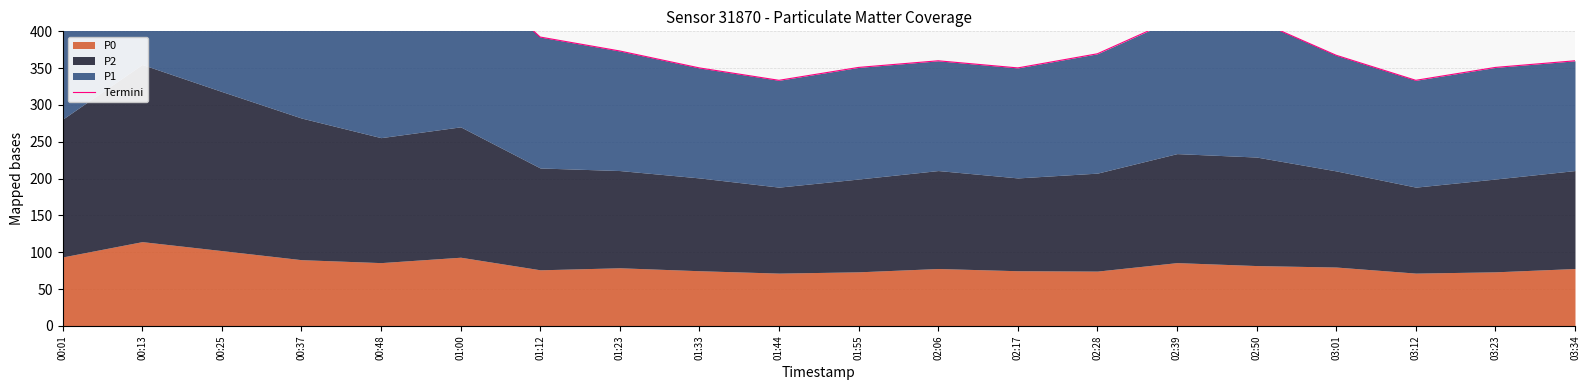

Approximately how many times larger is the value at 02:17 compared to 00:01?

0.7